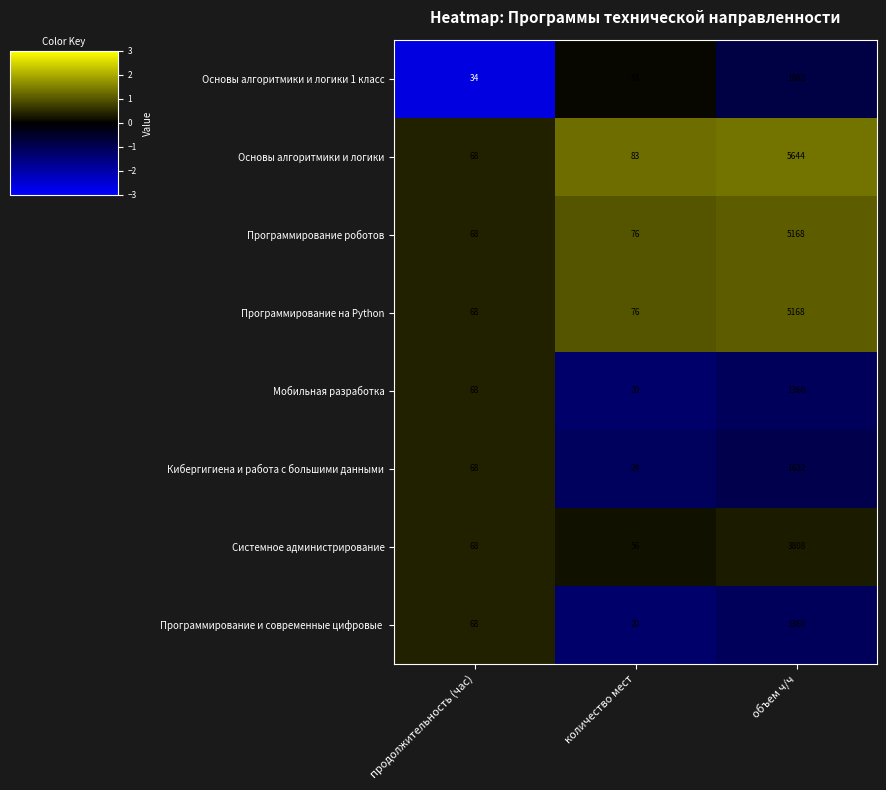

What is the greatest value displayed?

5644